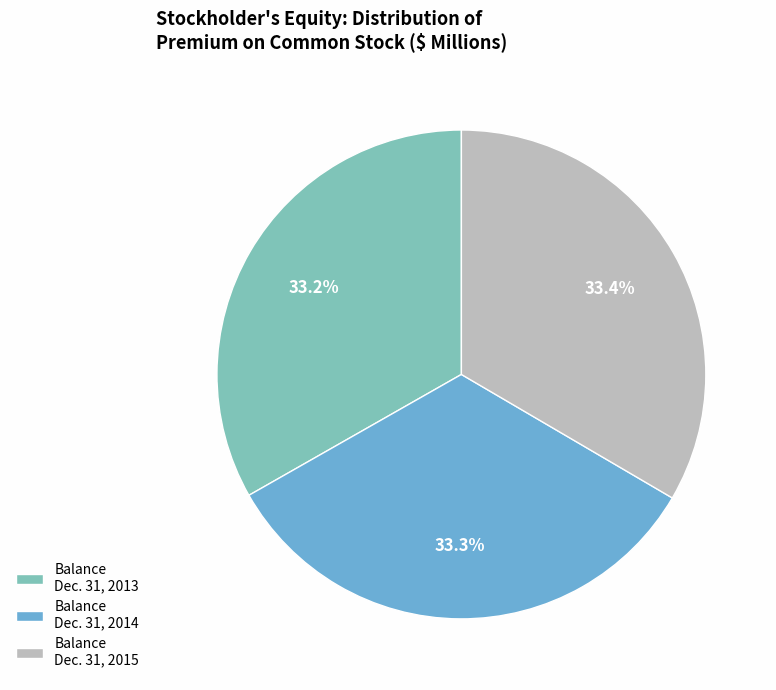

Rank the categories by value from lowest to highest.

Balance Dec. 31, 2013, Balance Dec. 31, 2014, Balance Dec. 31, 2015